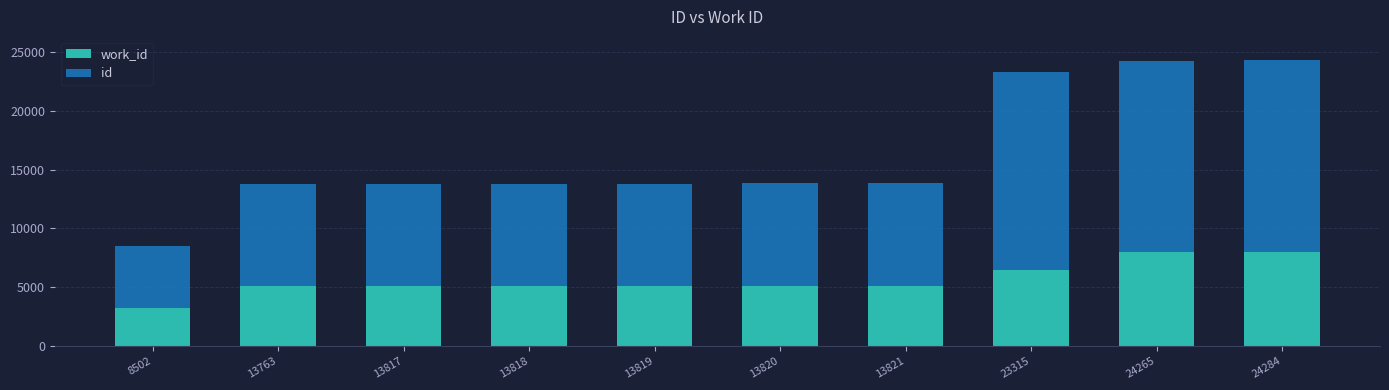

What are all the series names shown in the legend?

work_id, id